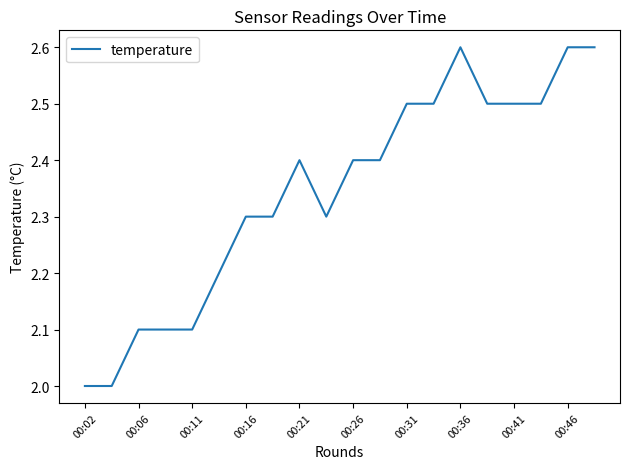

Reading right to left, what are all the values shown in this chart?

2.6	2.6	2.5	2.5	2.5	2.6	2.5	2.5	2.4	2.4	2.3	2.4	2.3	2.3	2.2	2.1	2.1	2.1	2.0	2.0